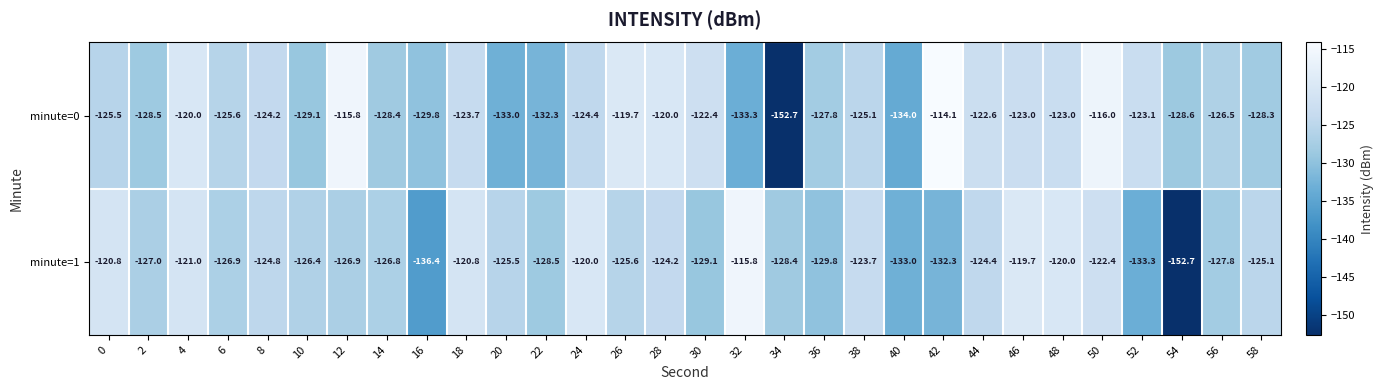

What is the difference between the second highest and minimum values in the minute=1 series?

33.0